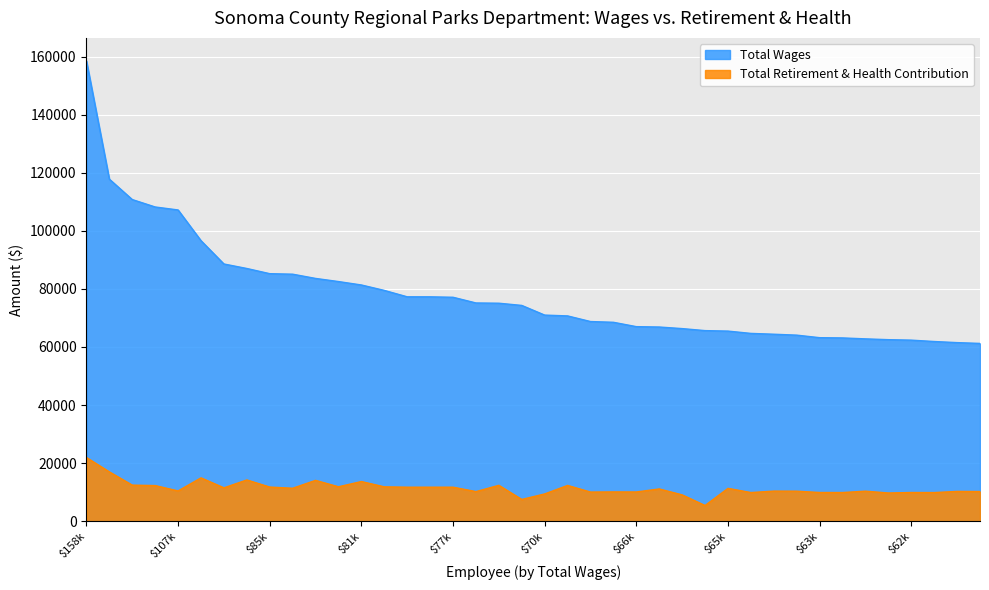

Read the Total Wages value at 83601, to the nearest 10.

83600